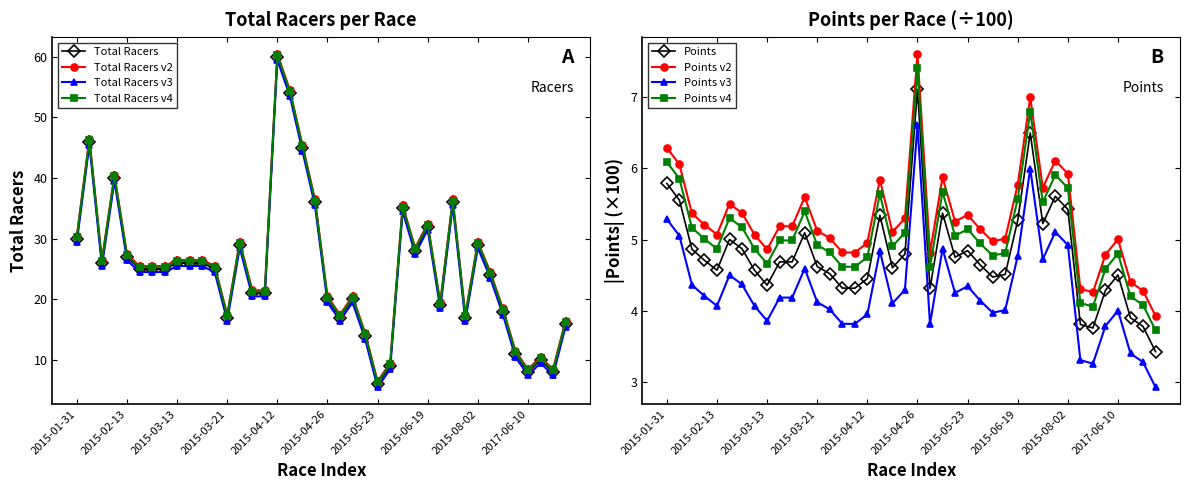

True or false: Total Racers and Points intersect in this chart.

False